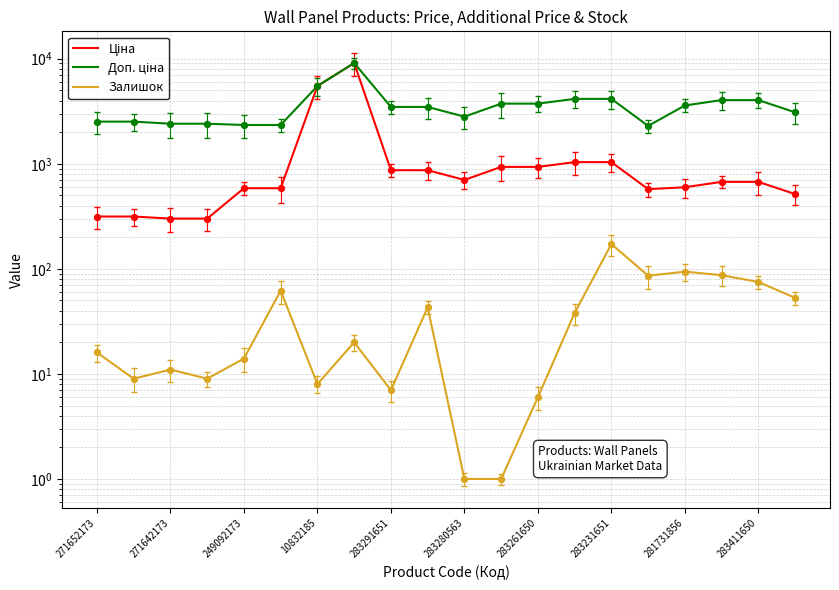

At how many categories does at least one series exceed 1775?

20